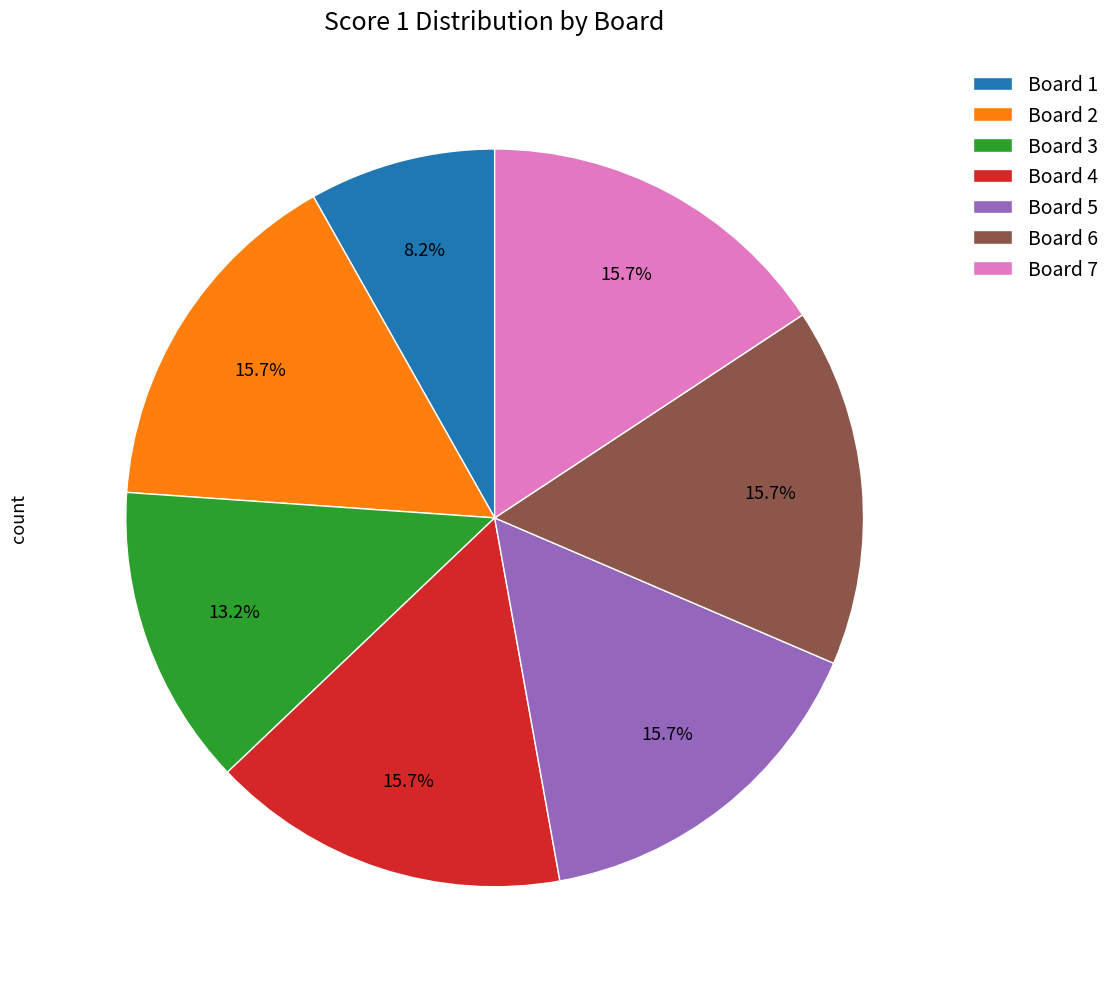

Do Board 4 and Board 6 together represent more than half of the pie?

No